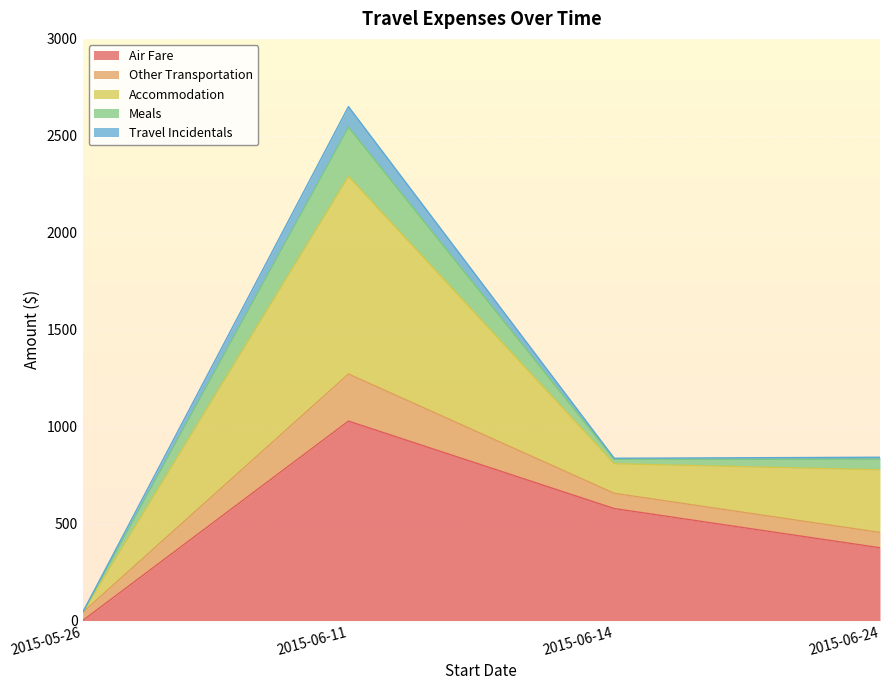

Between 2015-06-14 and 2015-06-24, which is larger?

2015-06-14